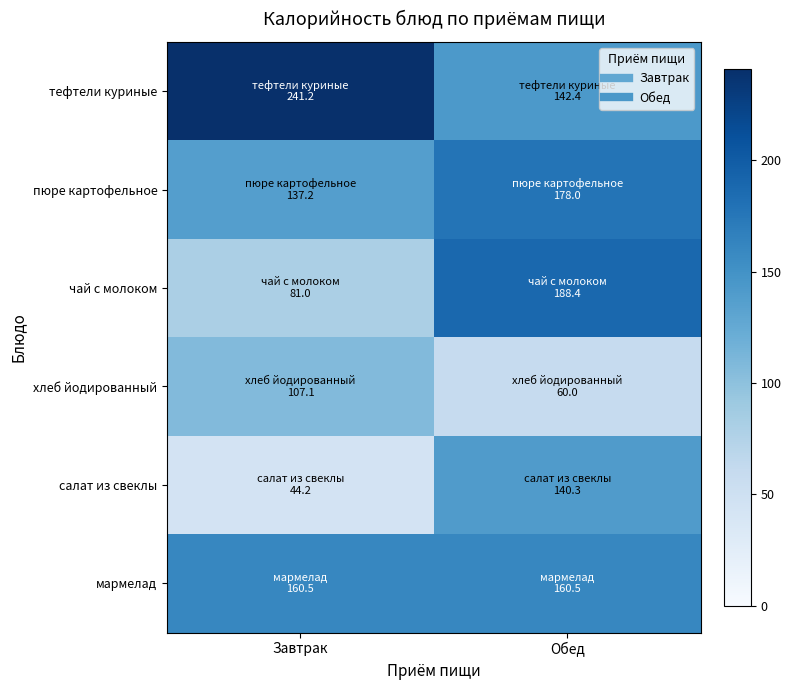

Reading left to right, what are all the values shown in this chart?

тефтели куриные: Завтрак=241.2	Обед=142.4
пюре картофельное: Завтрак=137.2	Обед=178.0
чай с молоком: Завтрак=81.0	Обед=188.4
хлеб йодированный: Завтрак=107.1	Обед=60.0
салат из свеклы: Завтрак=44.2	Обед=140.3
мармелад: Завтрак=160.5	Обед=160.5